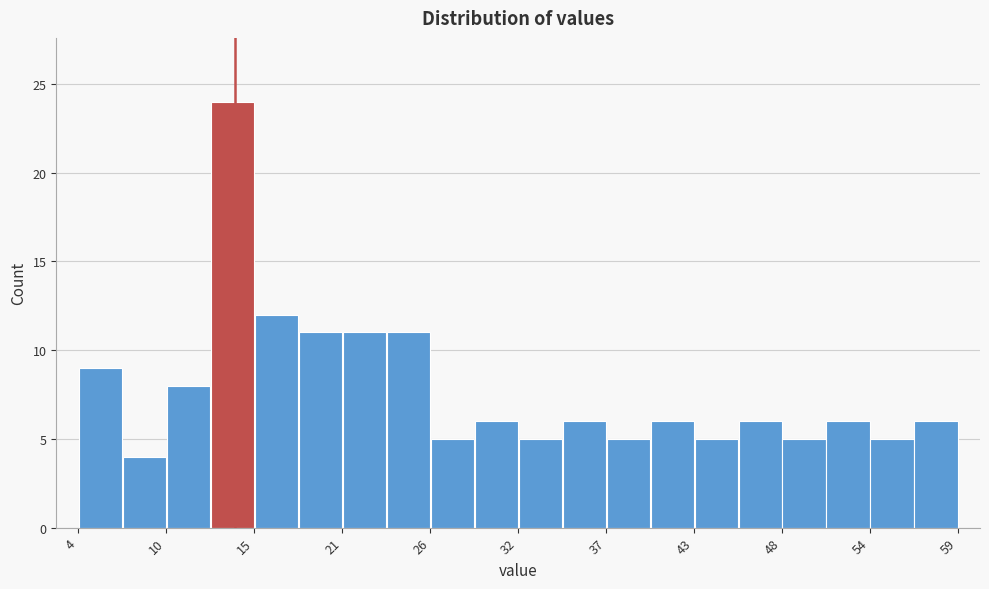

Around what value on the x-axis is the tallest bar? Give the approximate position of its centre, as read against the axis.

14